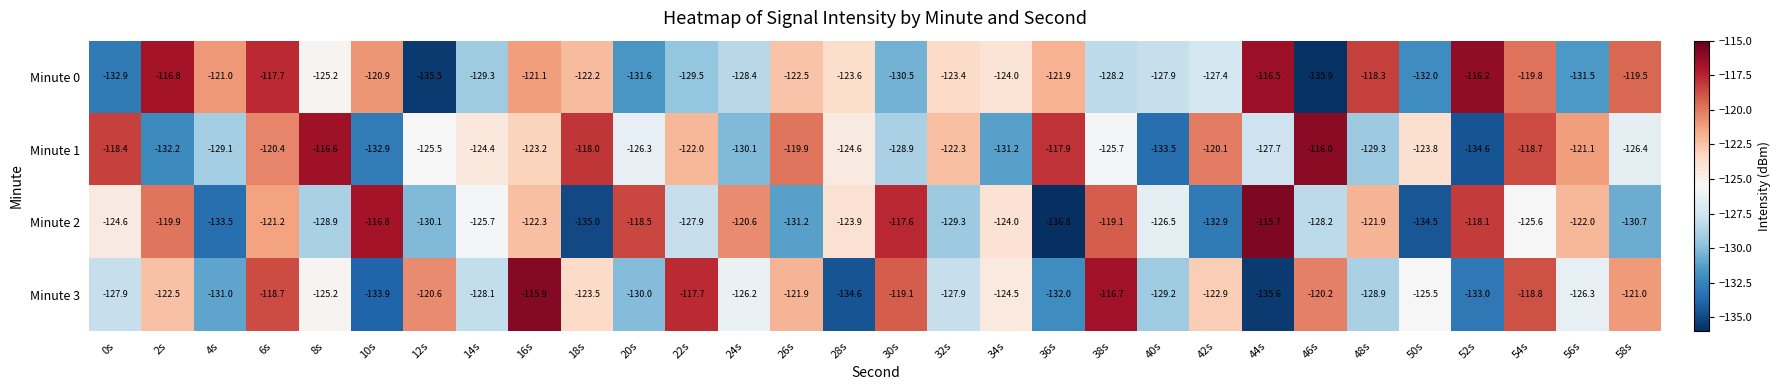

Is it true that Minute 0 equals -122.5 at 26s?

True